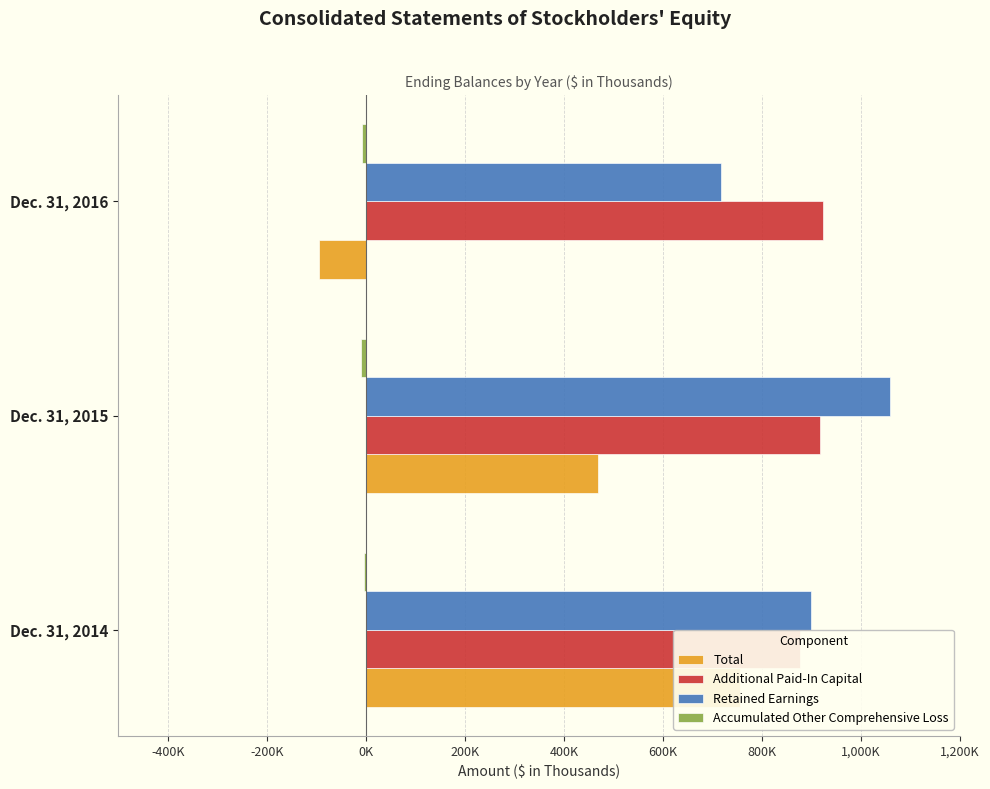

The Total series shows -21449 at Dec. 31, 2016. True or false?

False